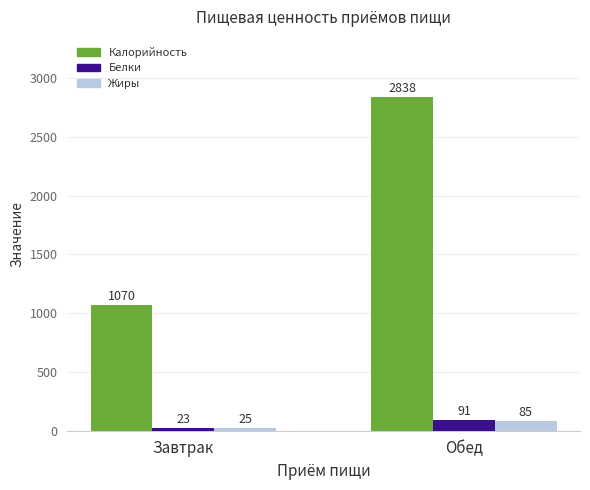

Which series has the largest total across all categories?

Калорийность